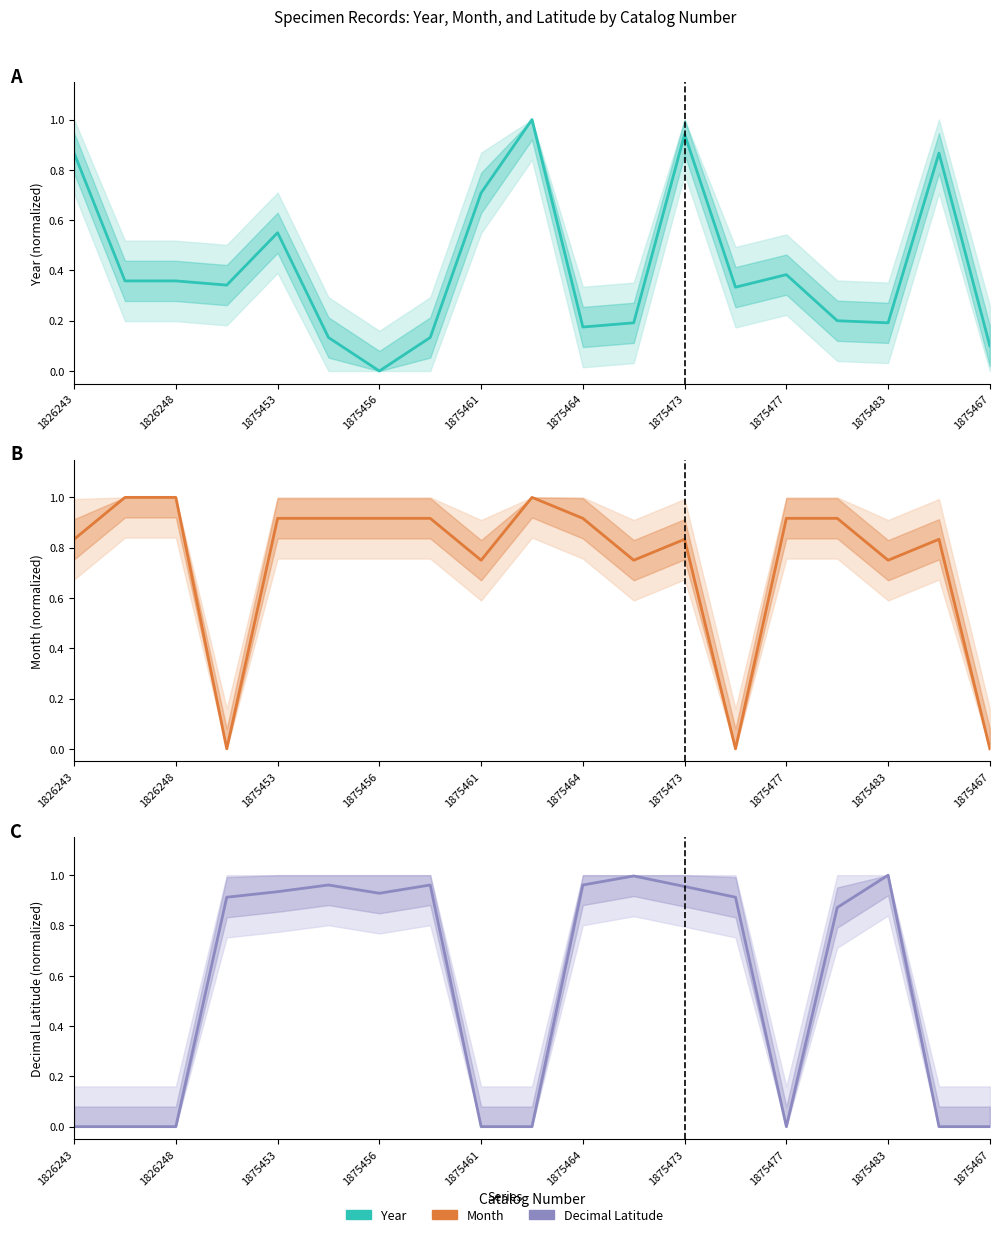

Is the value of month at 18 greater than the value of year at 1875467?

No